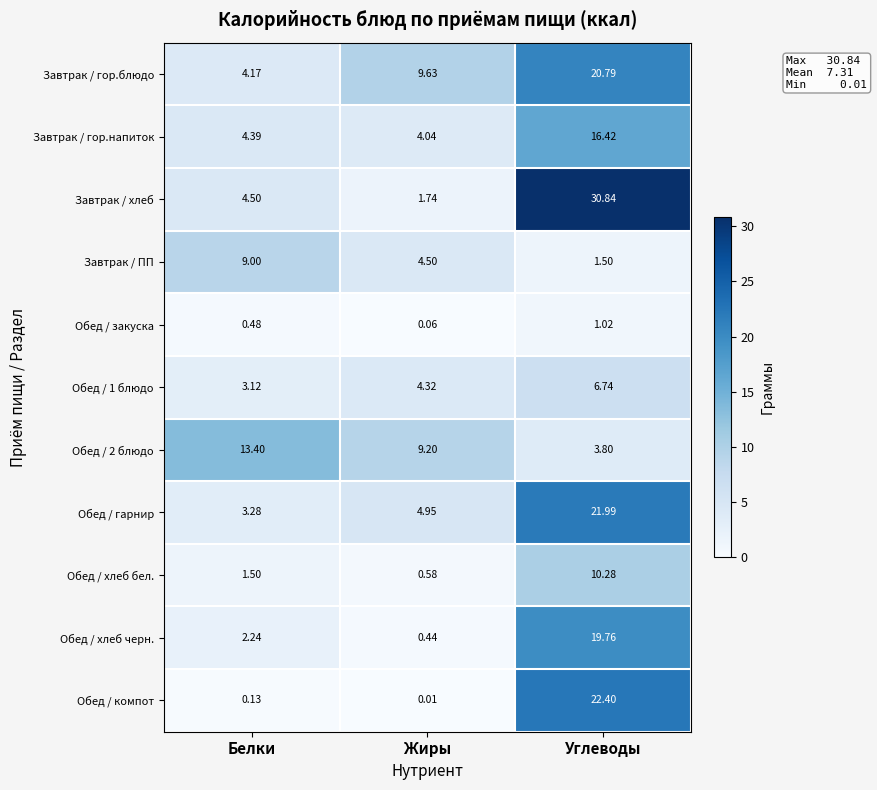

At Углеводы, list the series in order from smallest to largest.

Обед / закуска, Завтрак / ПП, Обед / 2 блюдо, Обед / 1 блюдо, Обед / хлеб бел., Завтрак / гор.напиток, Обед / хлеб черн., Завтрак / гор.блюдо, Обед / гарнир, Обед / компот, Завтрак / хлеб